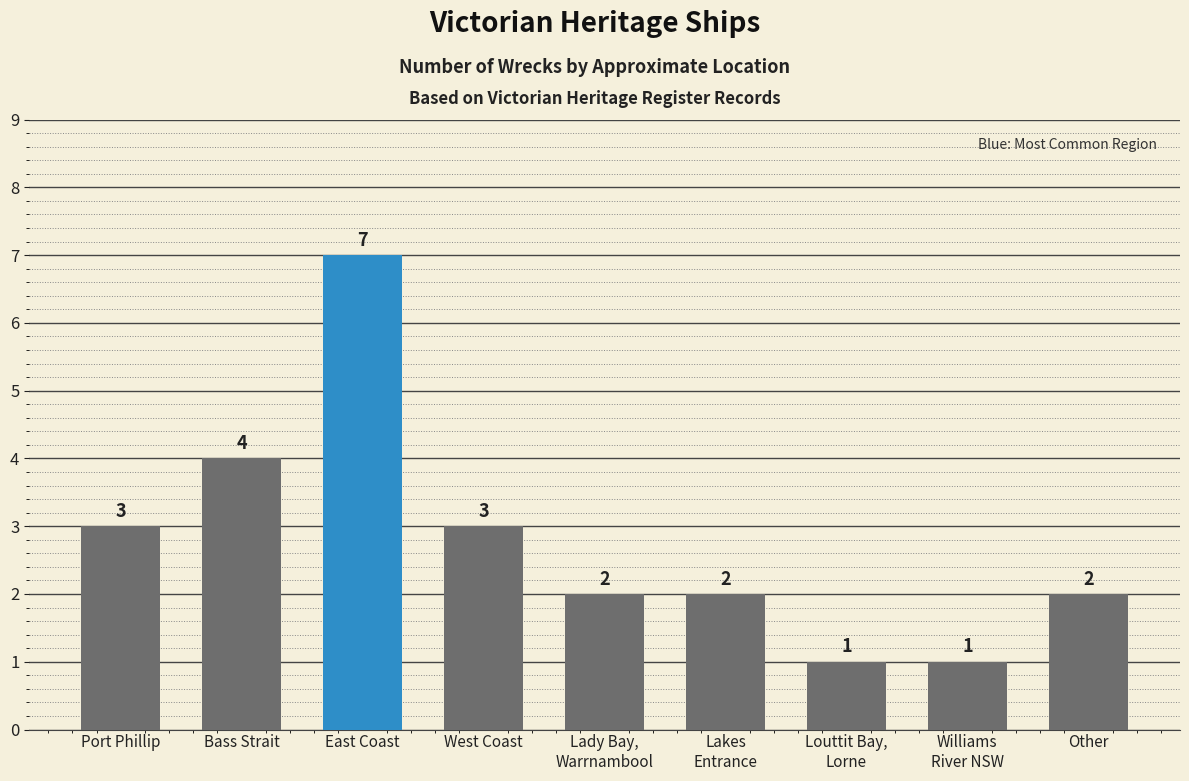

How many distinct data groups are displayed?

1